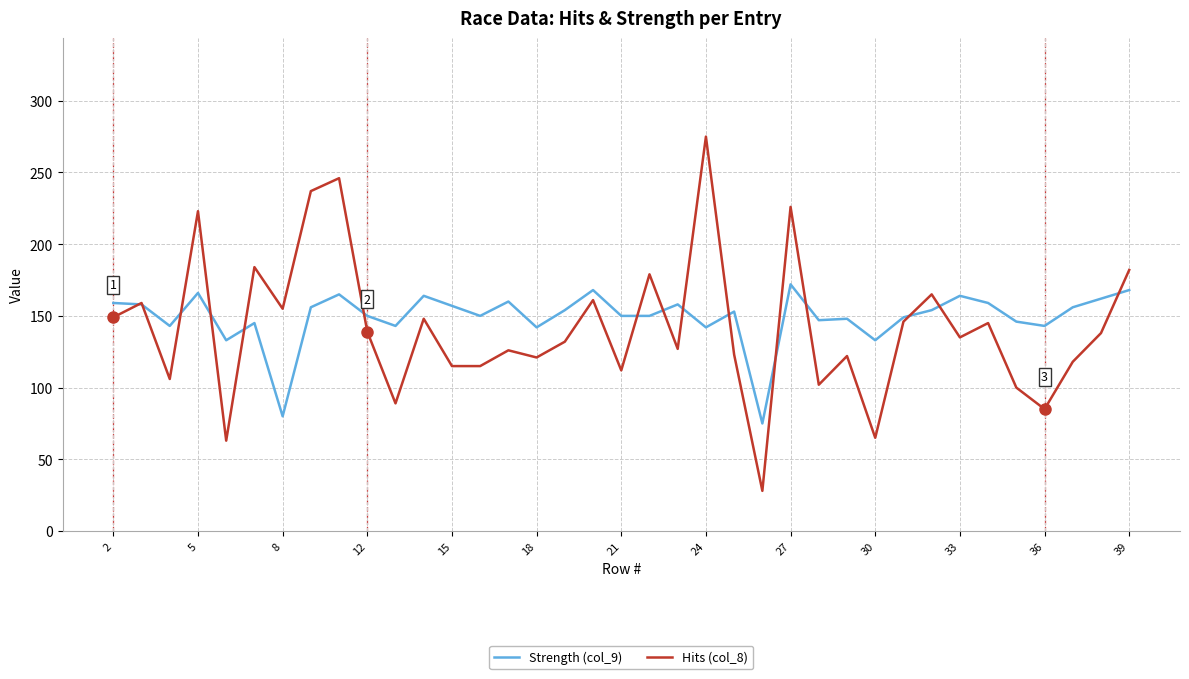

What is the highest value of the Strength (col_9) series?

172